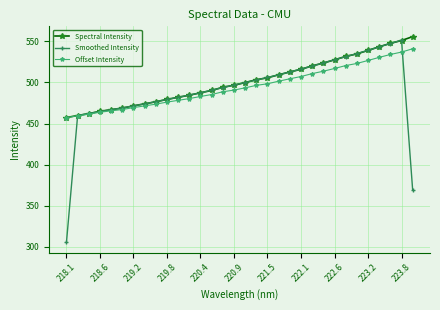

At how many categories does at least one series exceed 334?

32